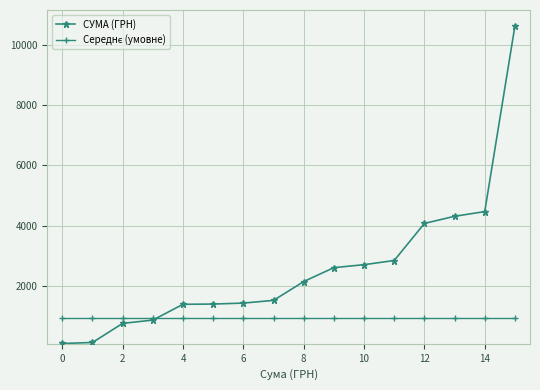

Which series has the largest range (max minus min)?

СУМА (ГРН)